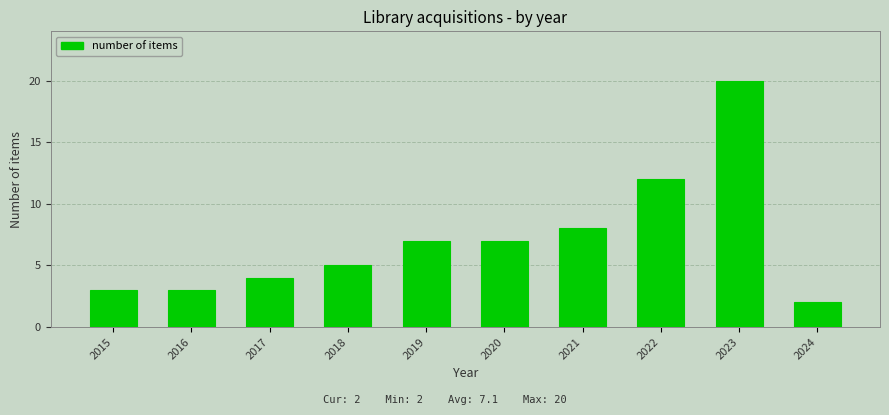

Reading left to right, extract all data points from this chart.

2015=3	2016=3	2017=4	2018=5	2019=7	2020=7	2021=8	2022=12	2023=20	2024=2